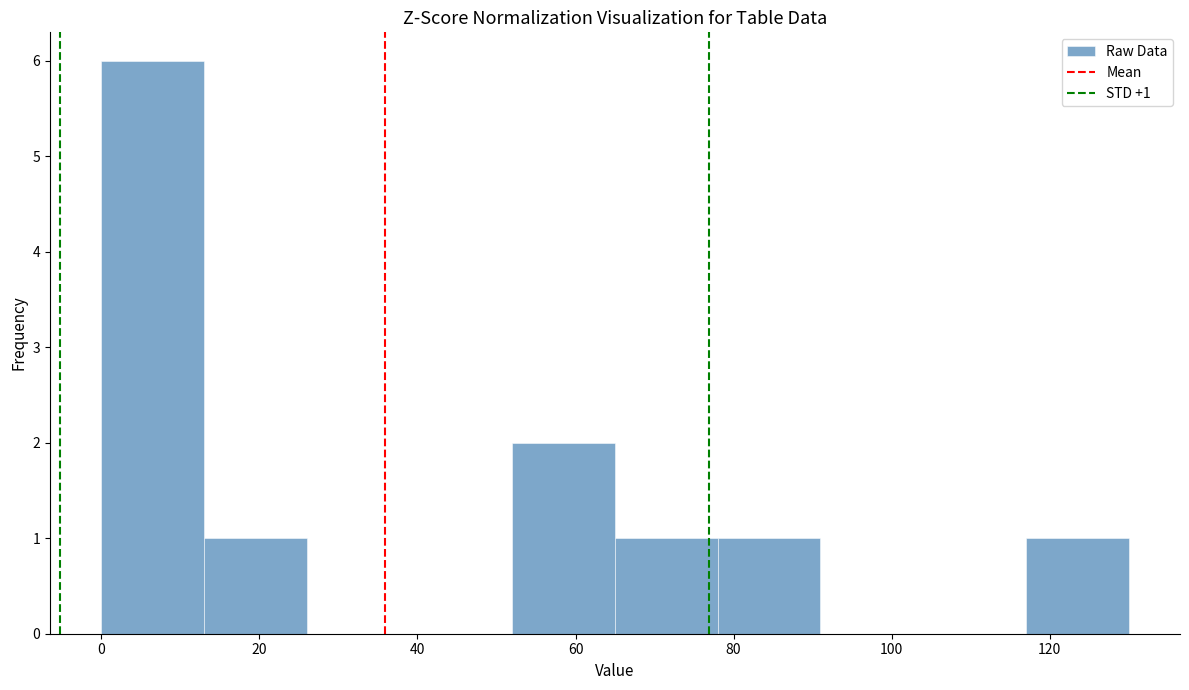

Which range on the x-axis has the tallest bar?

0 to 13